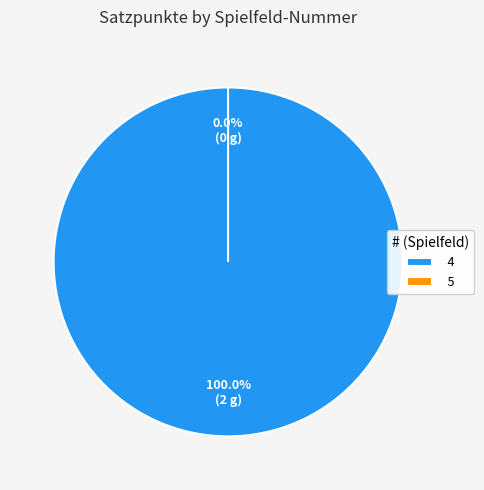

Which category has the biggest portion of the pie?

4